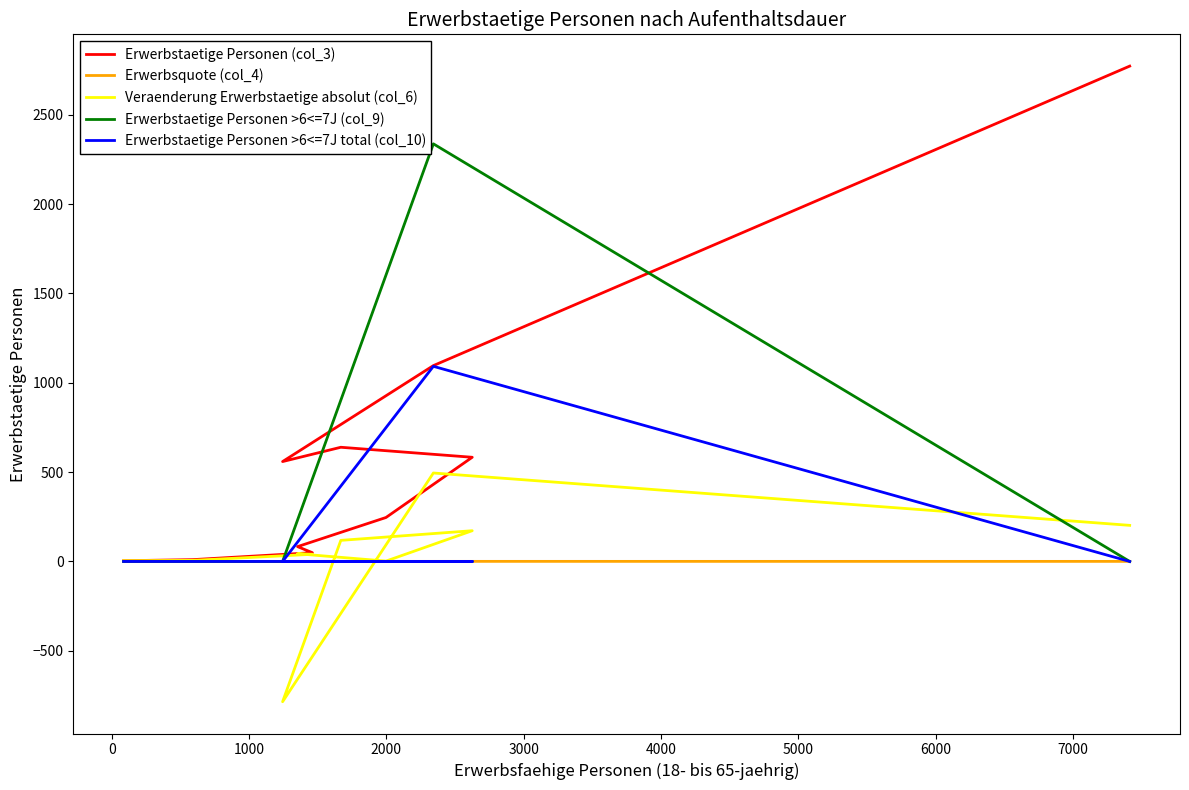

How many lines are shown in the chart?

5